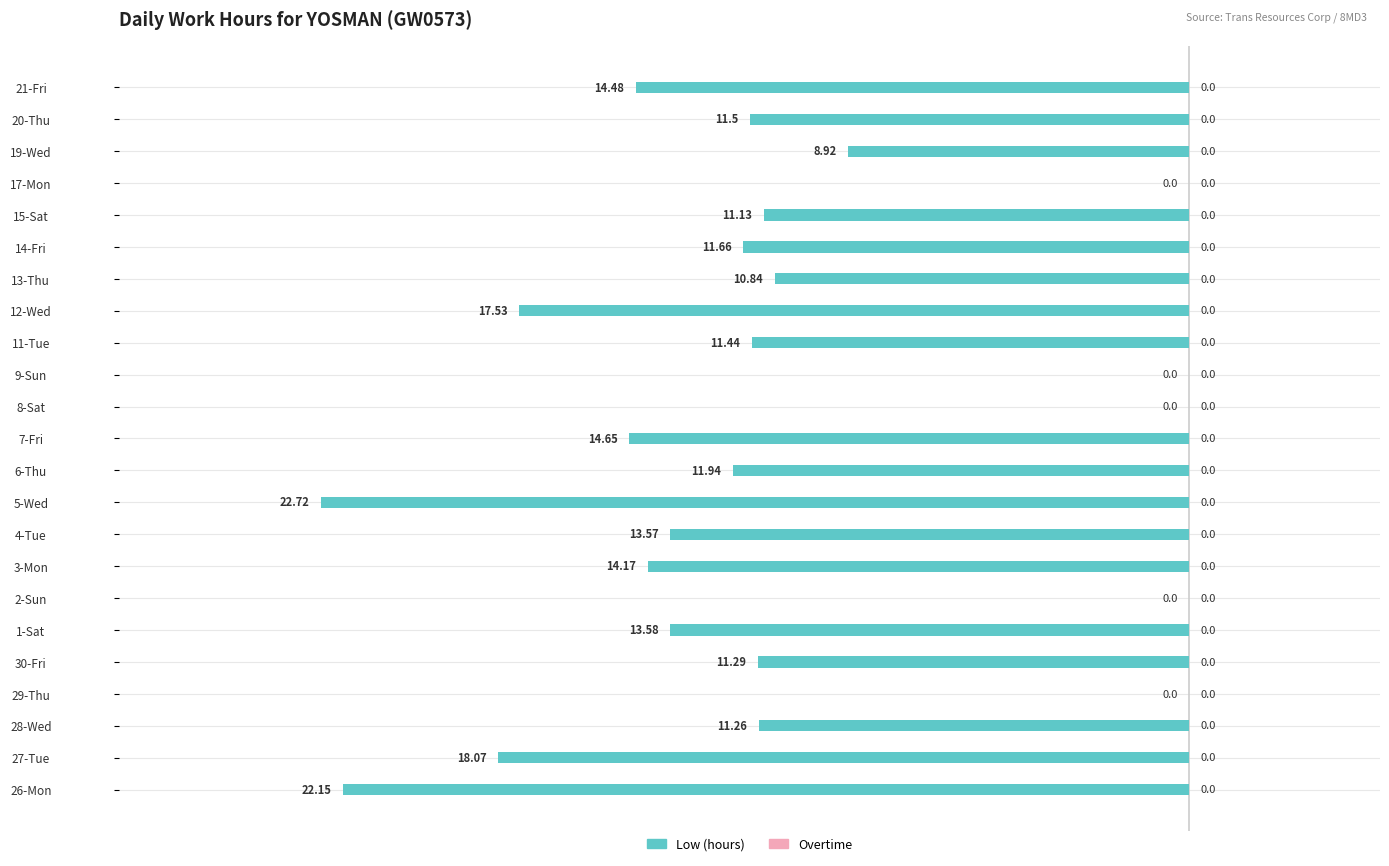

What is the sum of the values at 4-Tue and 26-Mon?

-35.7